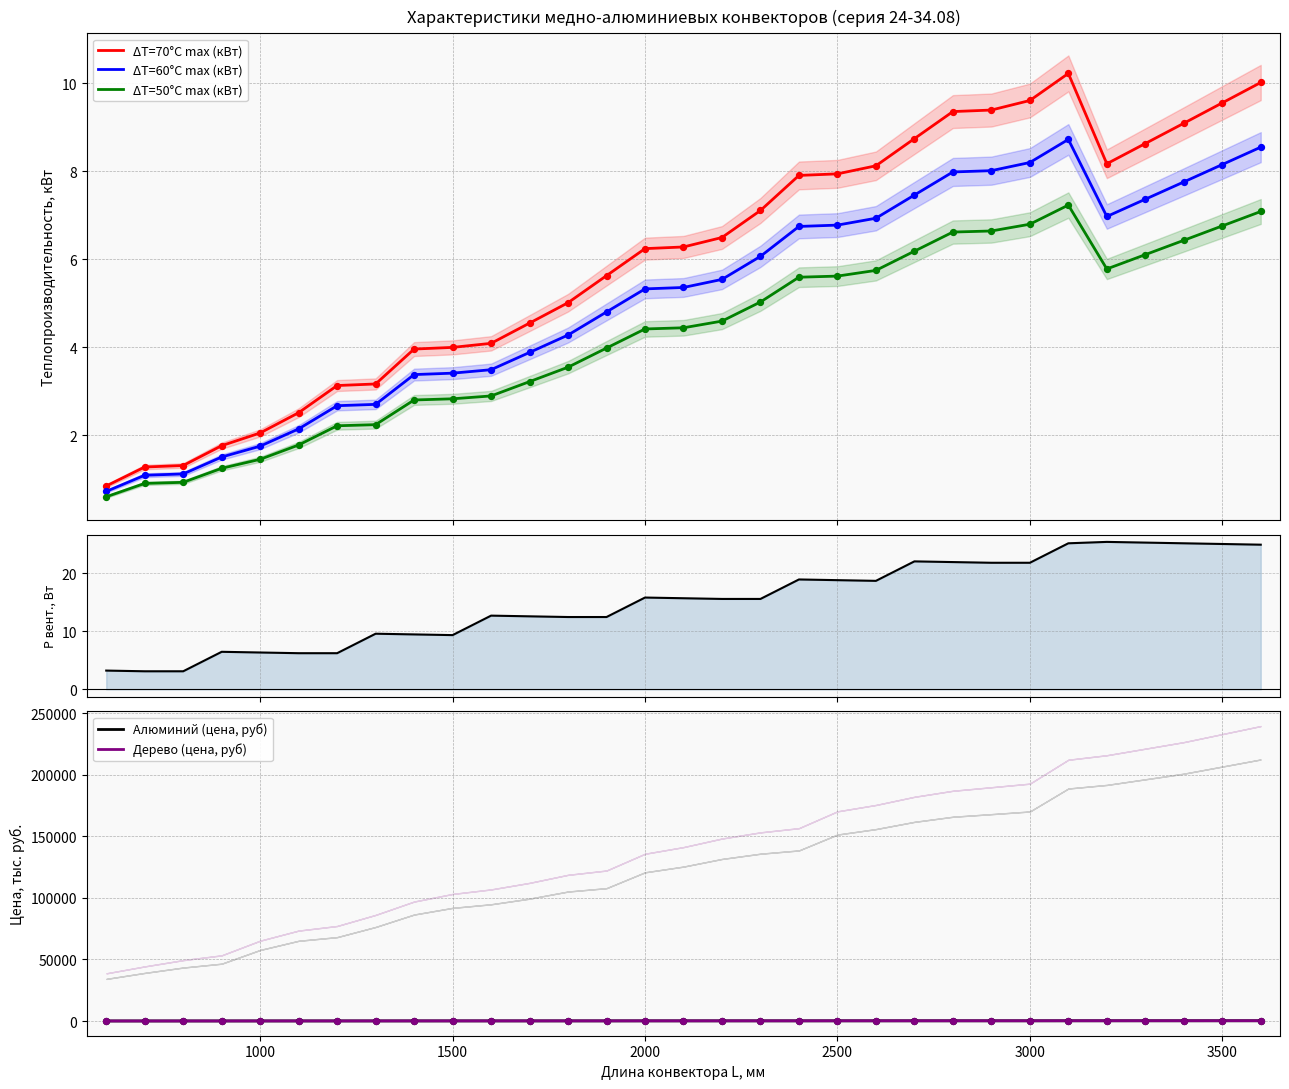

What are all the series names shown in the legend?

ΔT=70°C max (кВт), ΔT=60°C max (кВт), ΔT=50°C max (кВт), Мощность вентиляторов (Вт), Алюминий (цена, руб), Дерево (цена, руб)